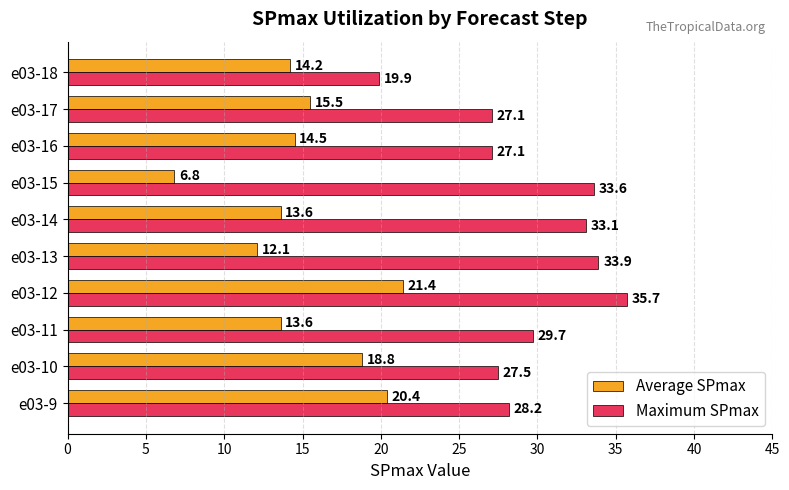

At which category is the sum across all series the highest?

e03-12